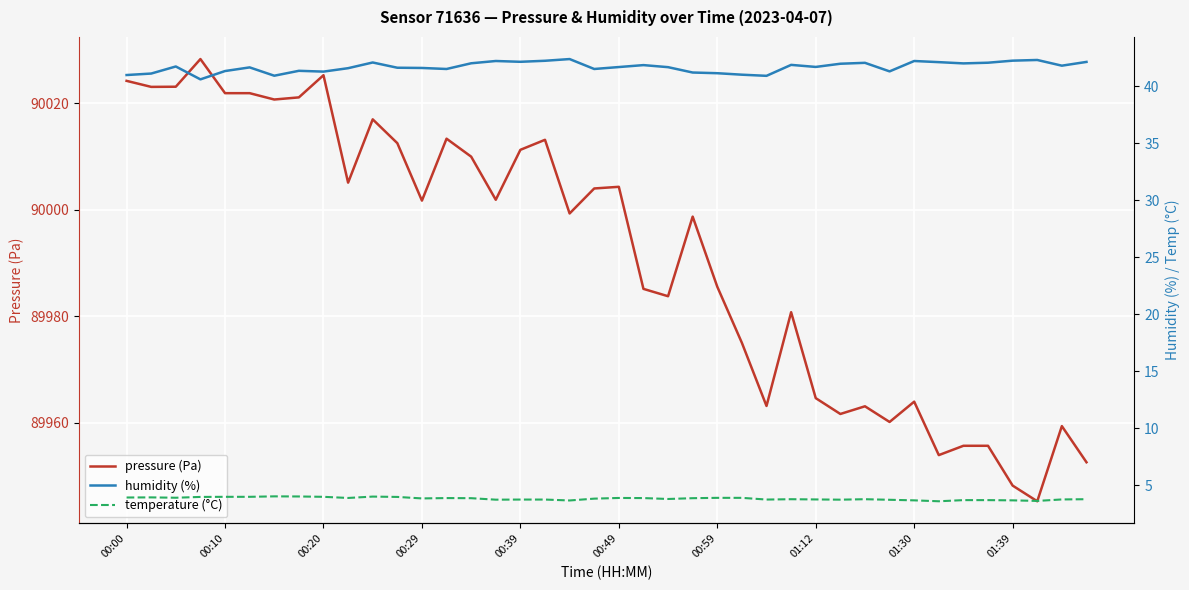

Is it true that pressure (Pa) equals 31260.7 at 14?

False